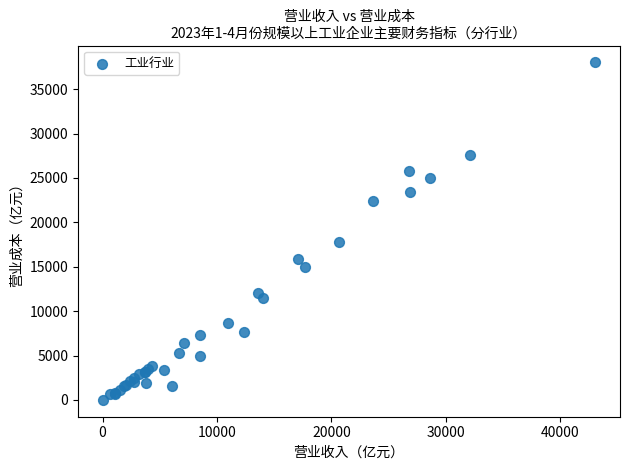

What Y value in the scatter plot is closest to 19008?

17829.7